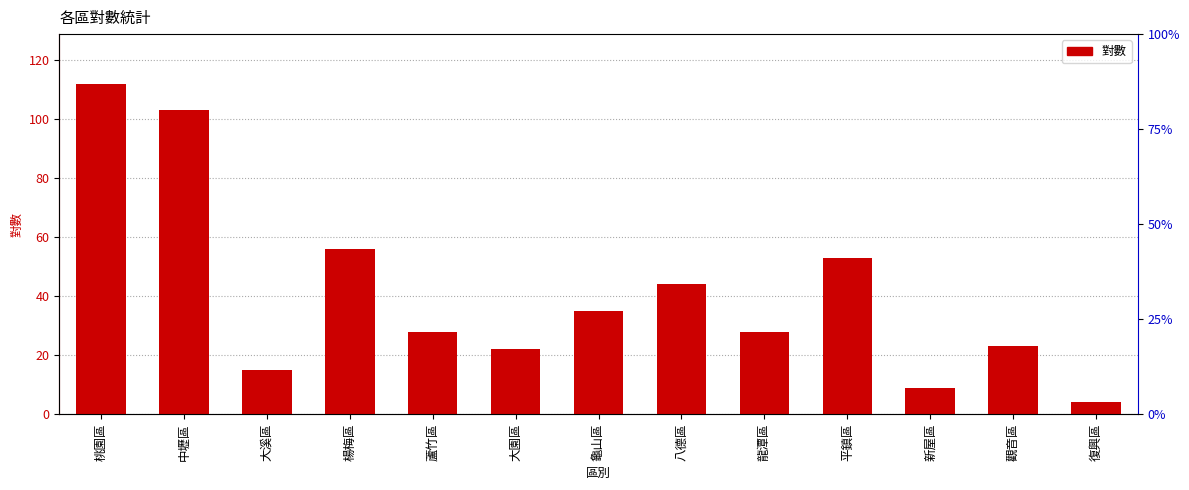

At which category does the chart reach its minimum across all series?

復興區